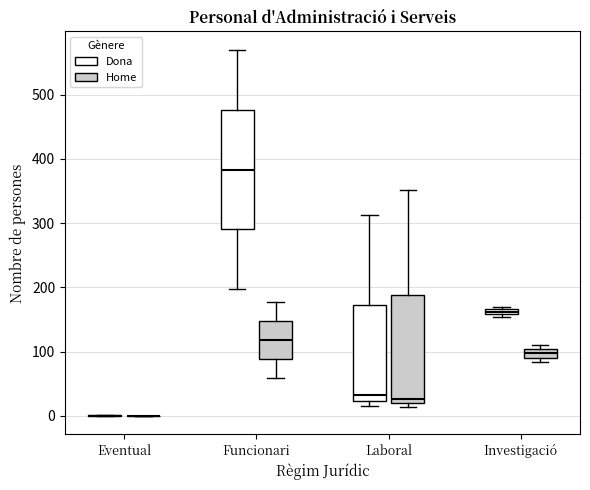

Comparing the boxes themselves (not the whiskers), which one is the tallest?

Funcionari (Dona)